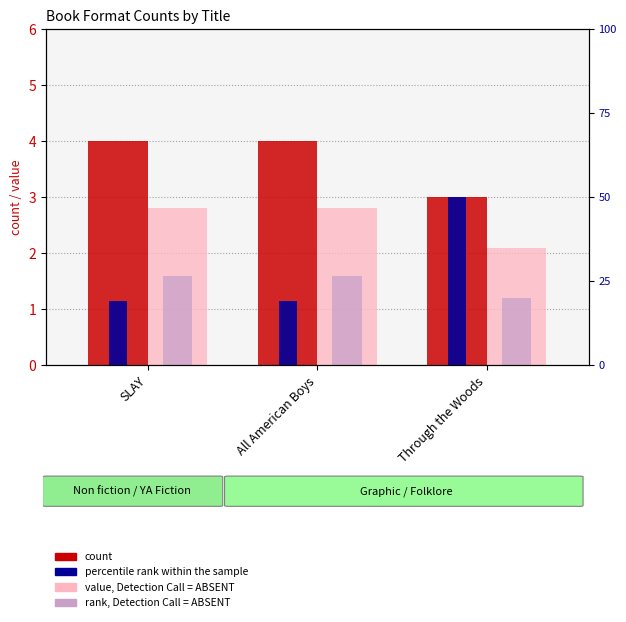

What is the label of the 2nd bar from the left?

All American Boys